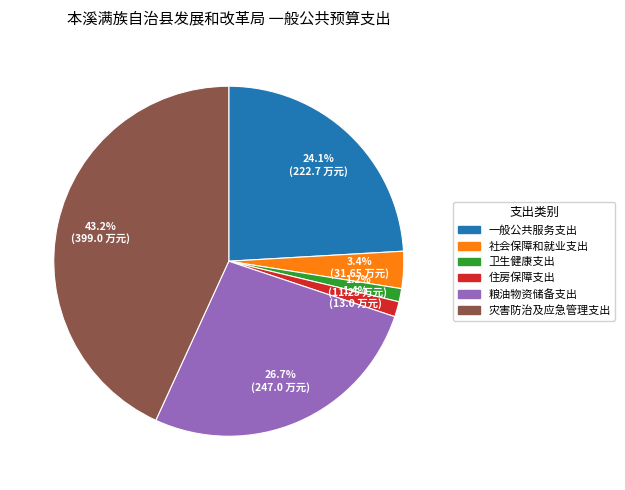

To the nearest percent, what percentage of the pie is 卫生健康支出?

1%